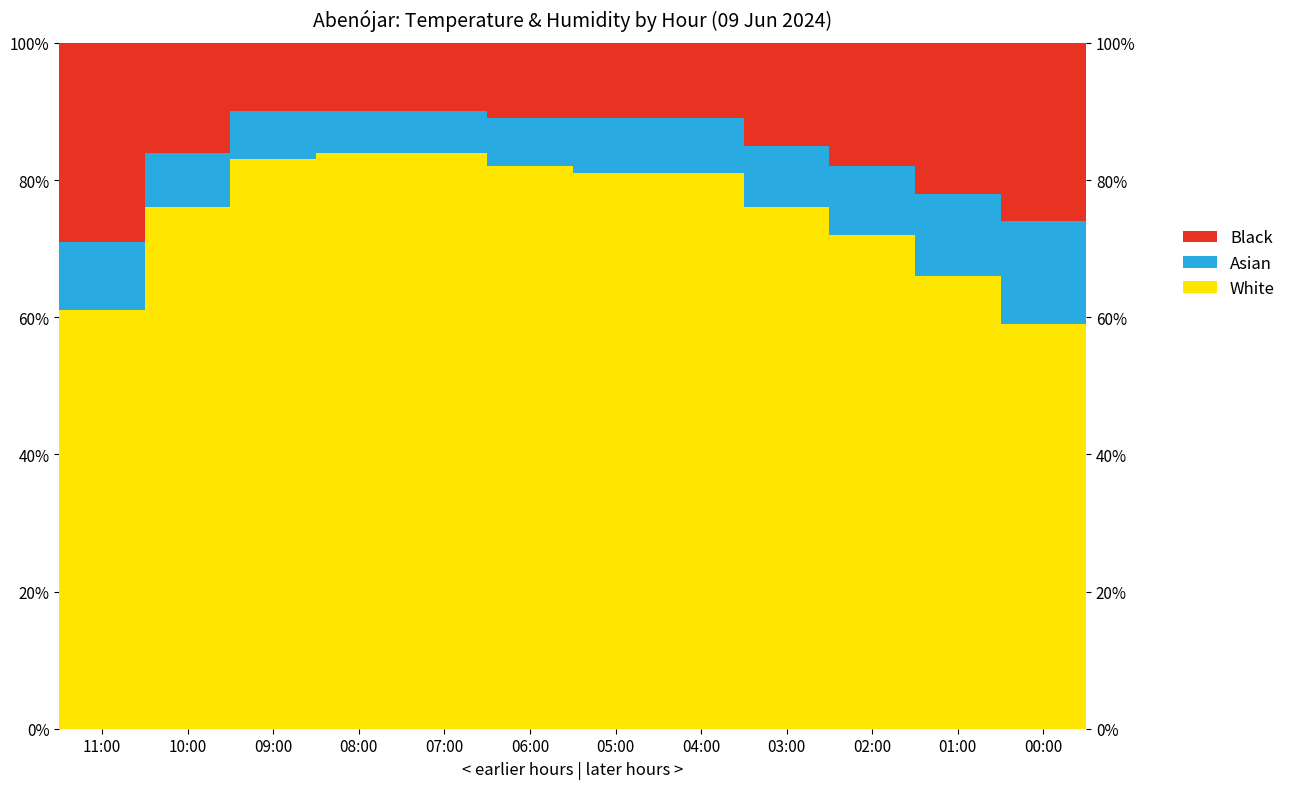

Where does the Black series first go above 15?

11:00